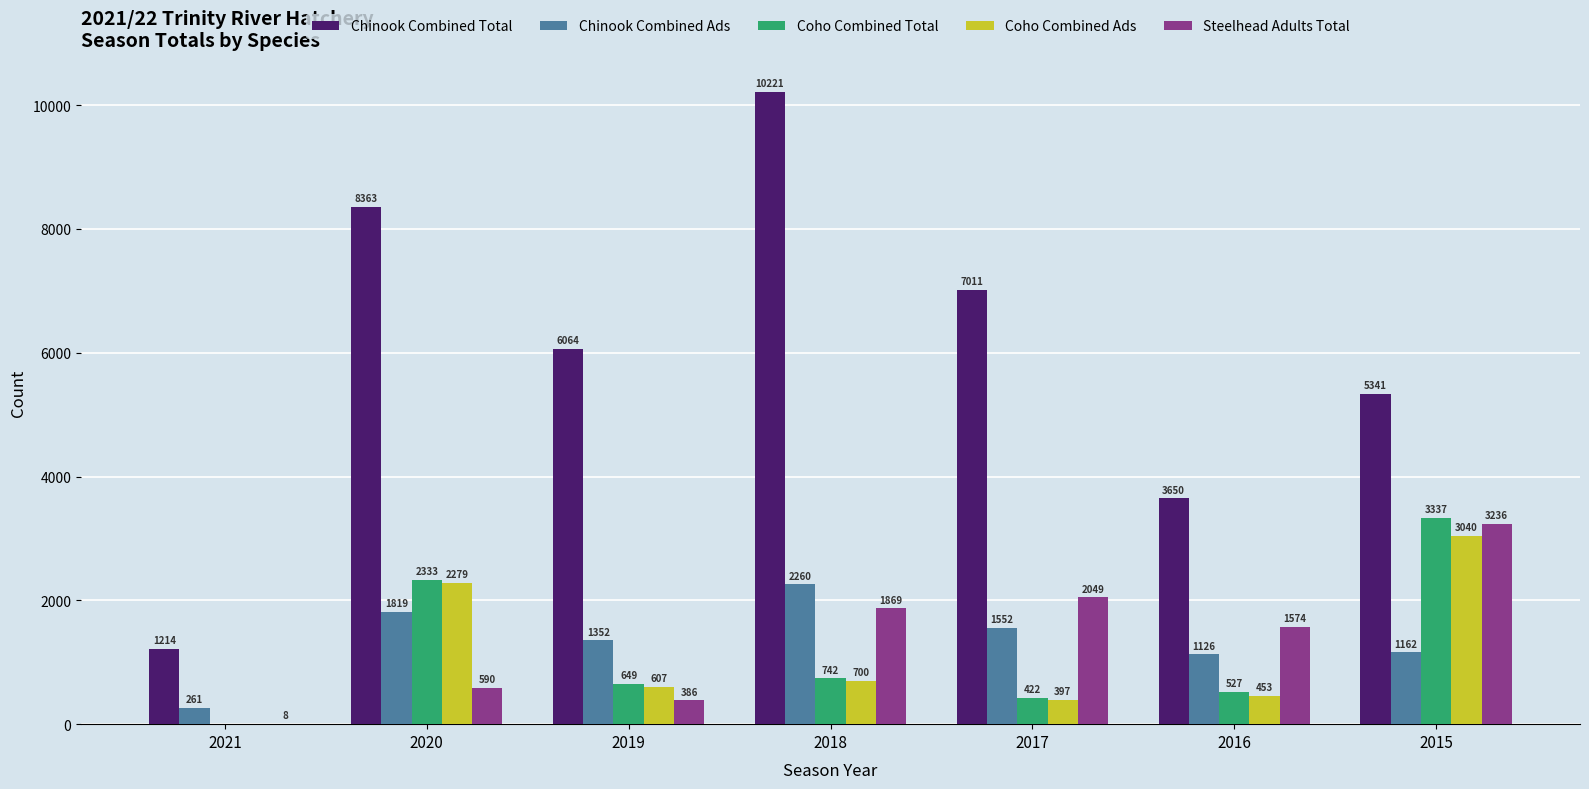

What is the sum of all Coho Combined Ads values?

7476